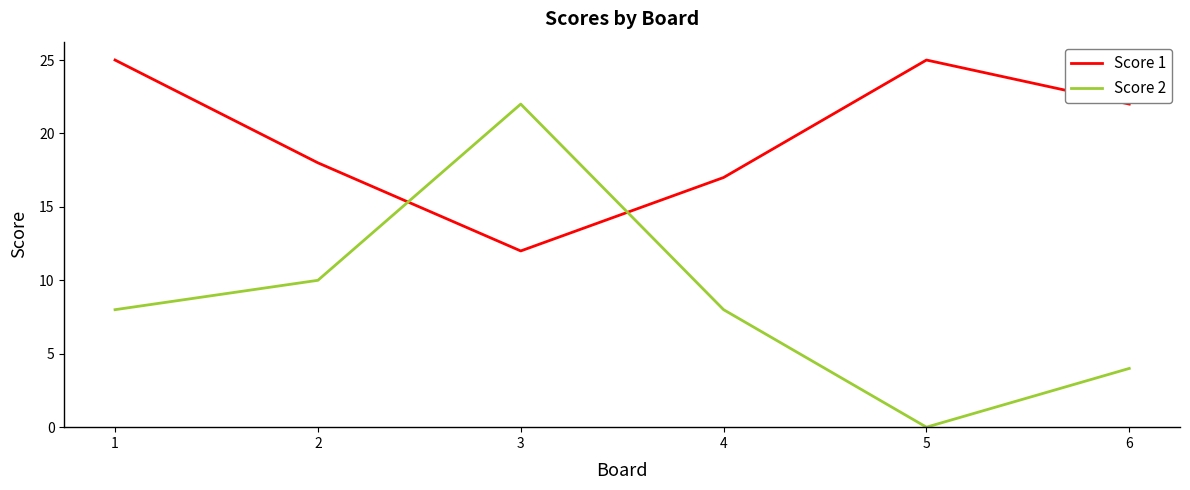

True or false: Score 2 has a value of 8 at 1.

True